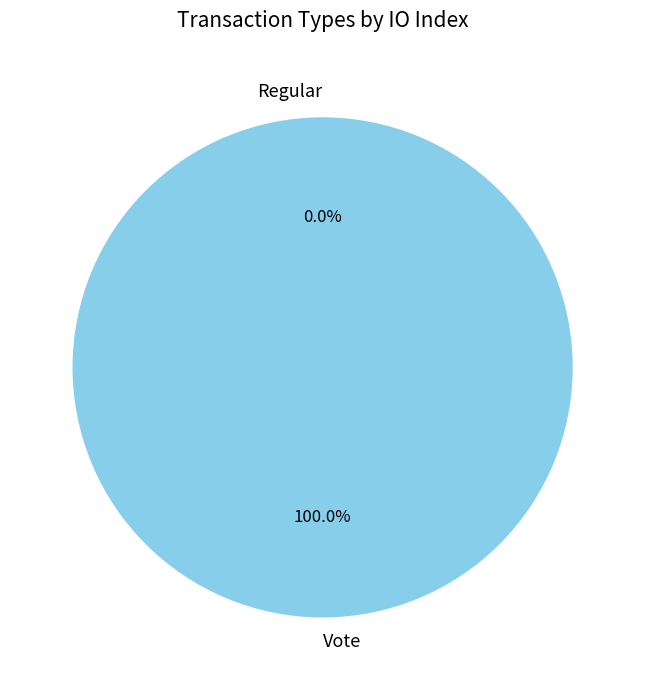

How much of the chart is everything except Regular?

100.0%